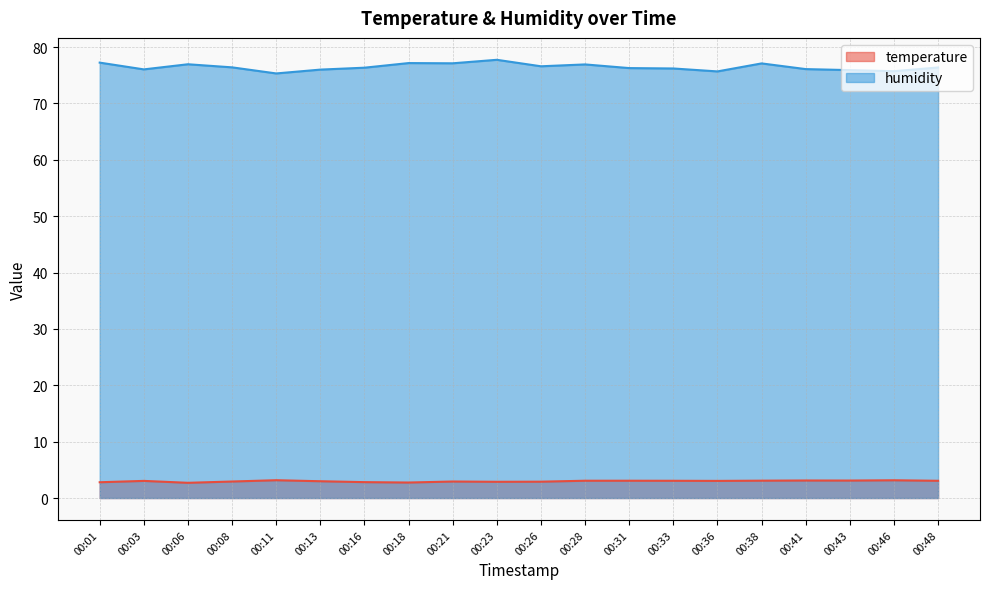

Does the chart display data point markers on the line(s)?

No